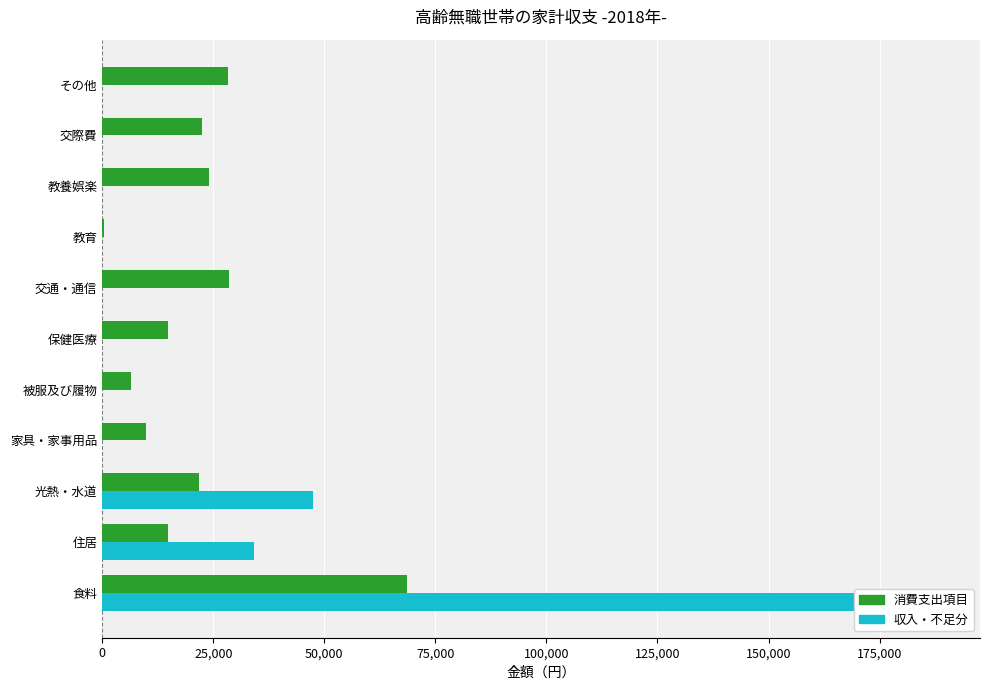

True or false: 消費支出項目 has a value of 38157 at 光熱・水道.

False